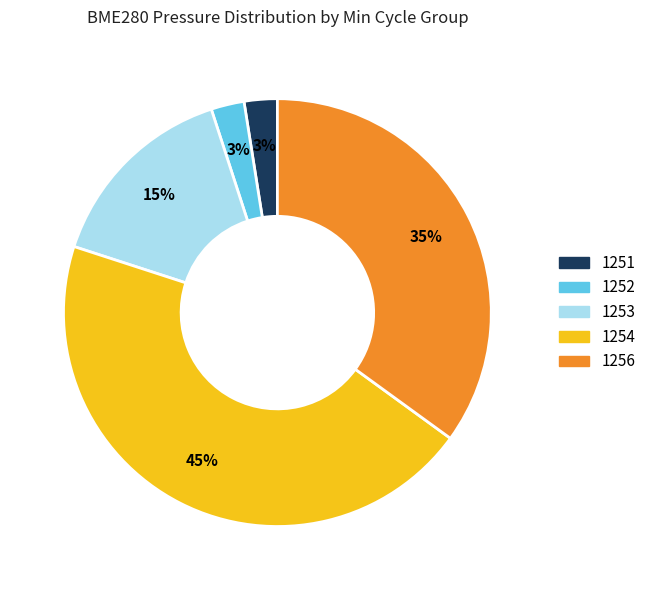

To the nearest percent, what is the average slice percentage?

20%